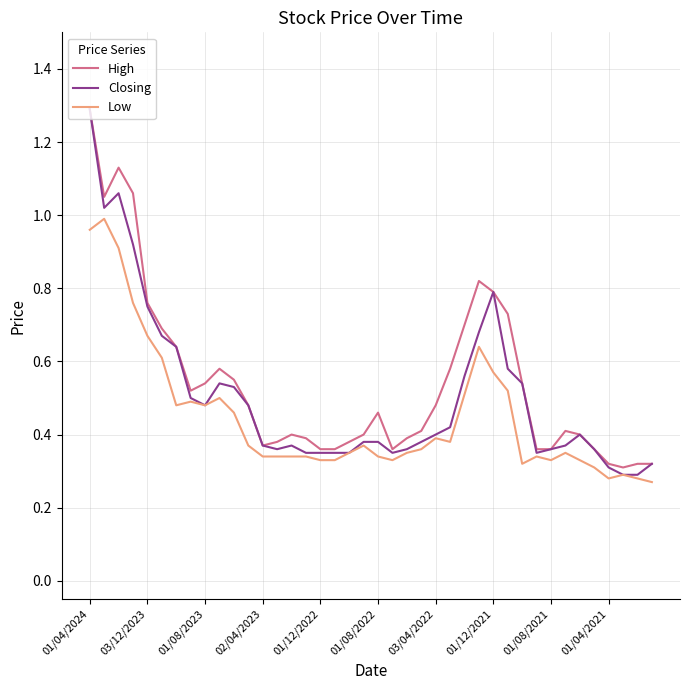

Does the chart display data point markers on the line(s)?

No